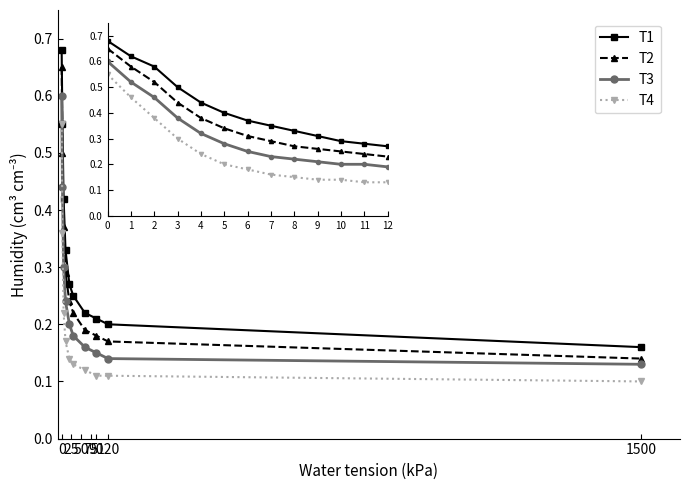

True or false: T1 and T4 intersect in this chart.

False